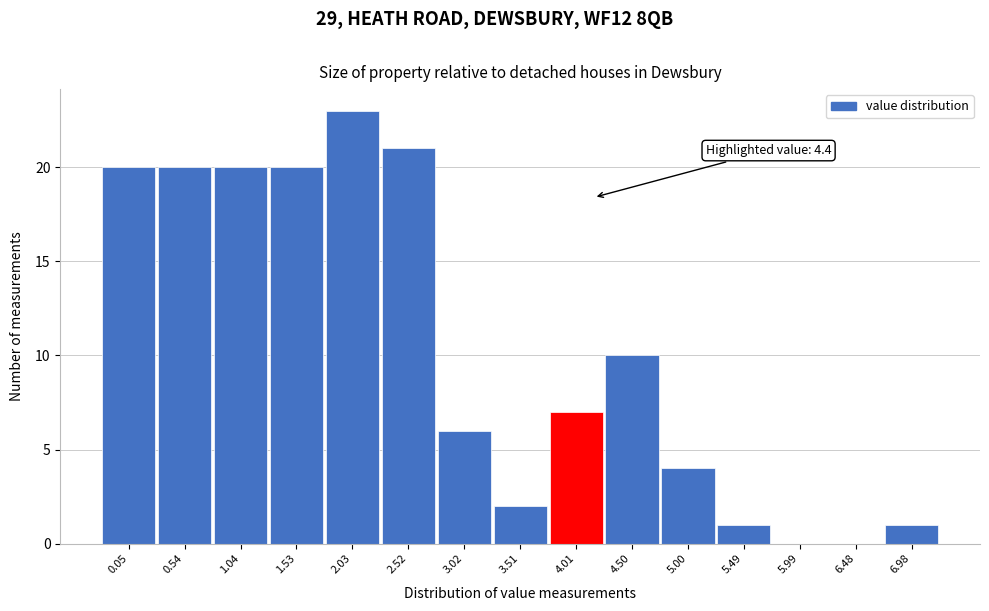

Reading left to right, what are all the values shown in this chart?

0.05=20	0.54=20	1.04=20	1.53=20	2.03=23	2.52=21	3.02=6	3.51=2	4.01=7	4.50=10	5.00=4	5.49=1	5.99=0	6.48=0	6.98=1